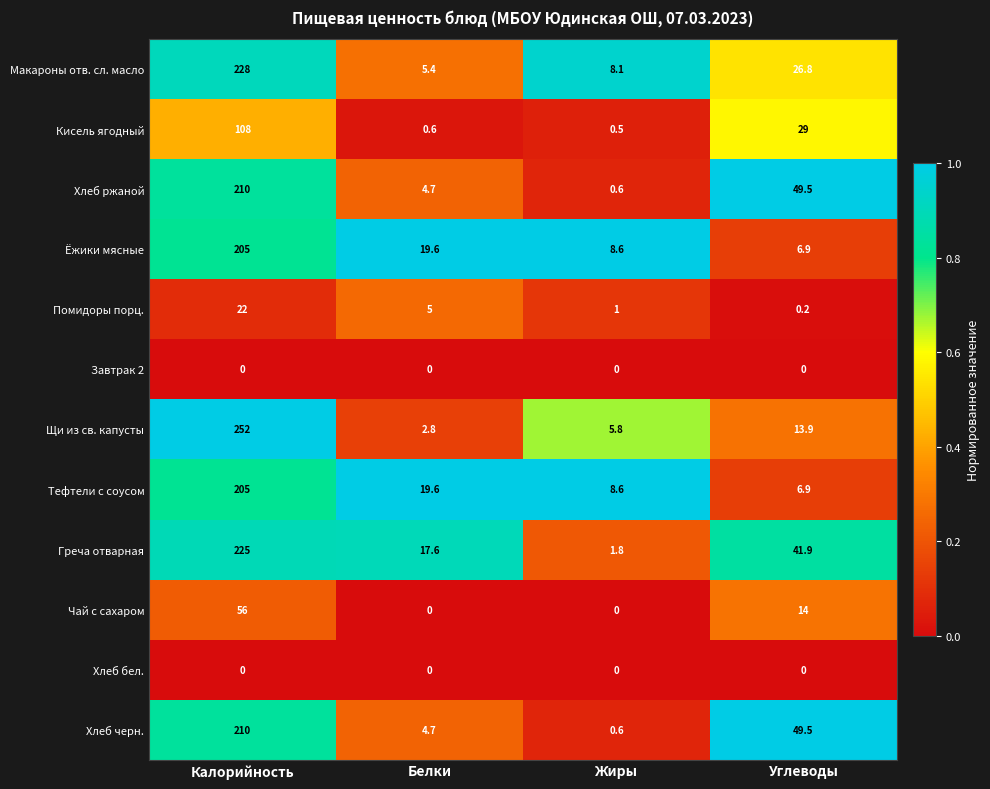

Which series changed the most between Калорийность and Жиры?

Щи из св. капусты